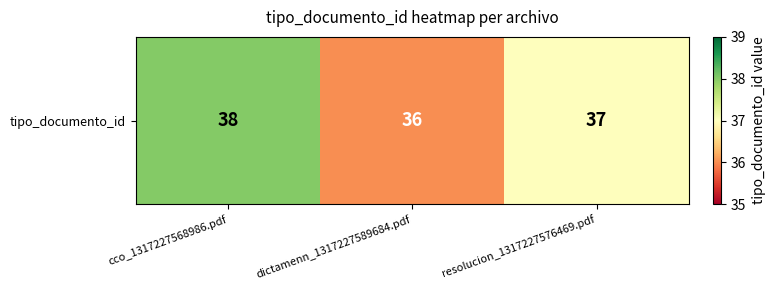

Where is the data nearest to the value 37?

resolucion_1317227576469.pdf